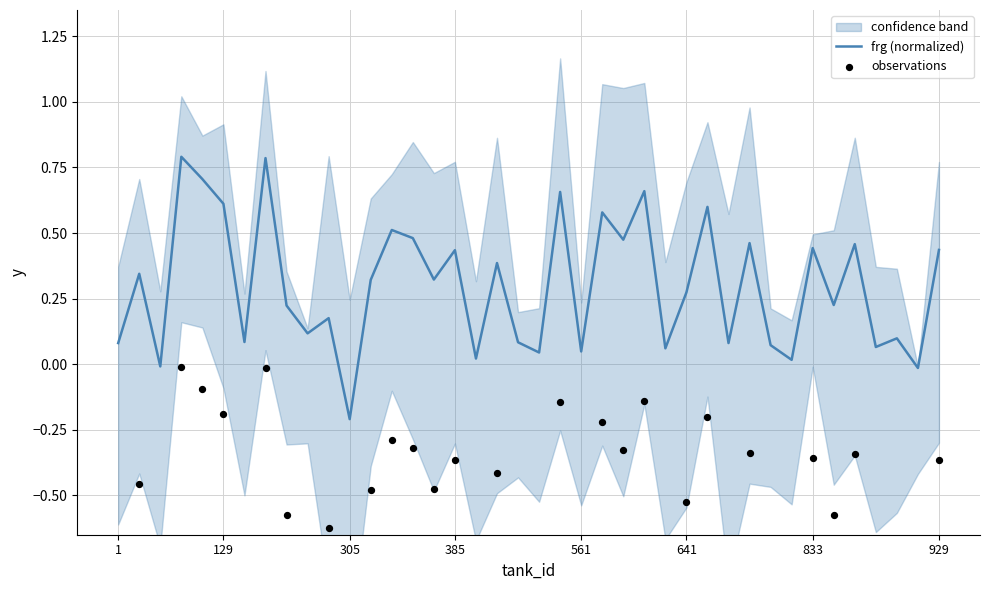

Which series reaches the minimum Y coordinate?

observations